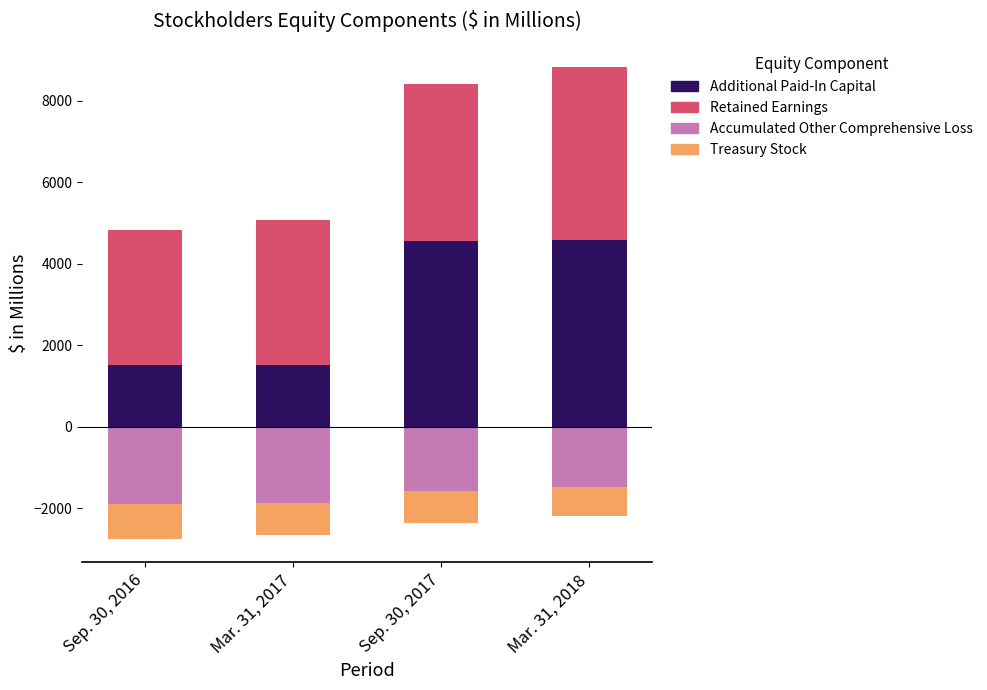

Read the Additional Paid-In Capital value at Sep. 30, 2017.

4559